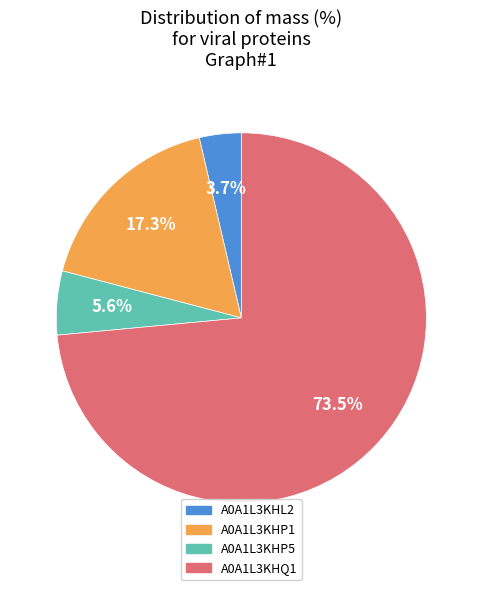

How many slices are in this pie chart?

4